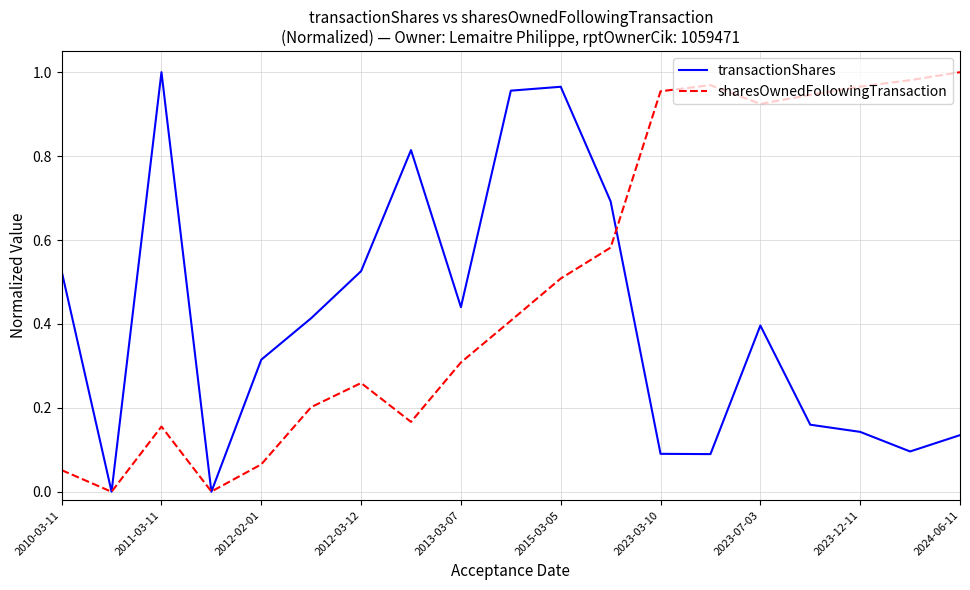

Which series has the largest total across all categories?

sharesOwnedFollowingTransaction